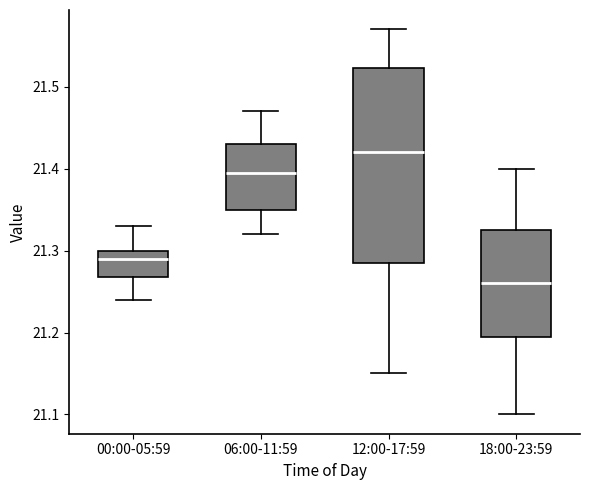

Reading left to right, read every box against the y-axis: the position of its median line, the range the box covers, and the ends of its whiskers. The values are not printed on the chart, so give them approximately, as read against the axis.

00:00-05:59: median 21.29, box 21.27 to 21.30, whiskers 21.24 to 21.33
06:00-11:59: median 21.40, box 21.35 to 21.43, whiskers 21.32 to 21.47
12:00-17:59: median 21.42, box 21.29 to 21.52, whiskers 21.15 to 21.57
18:00-23:59: median 21.26, box 21.20 to 21.33, whiskers 21.10 to 21.40